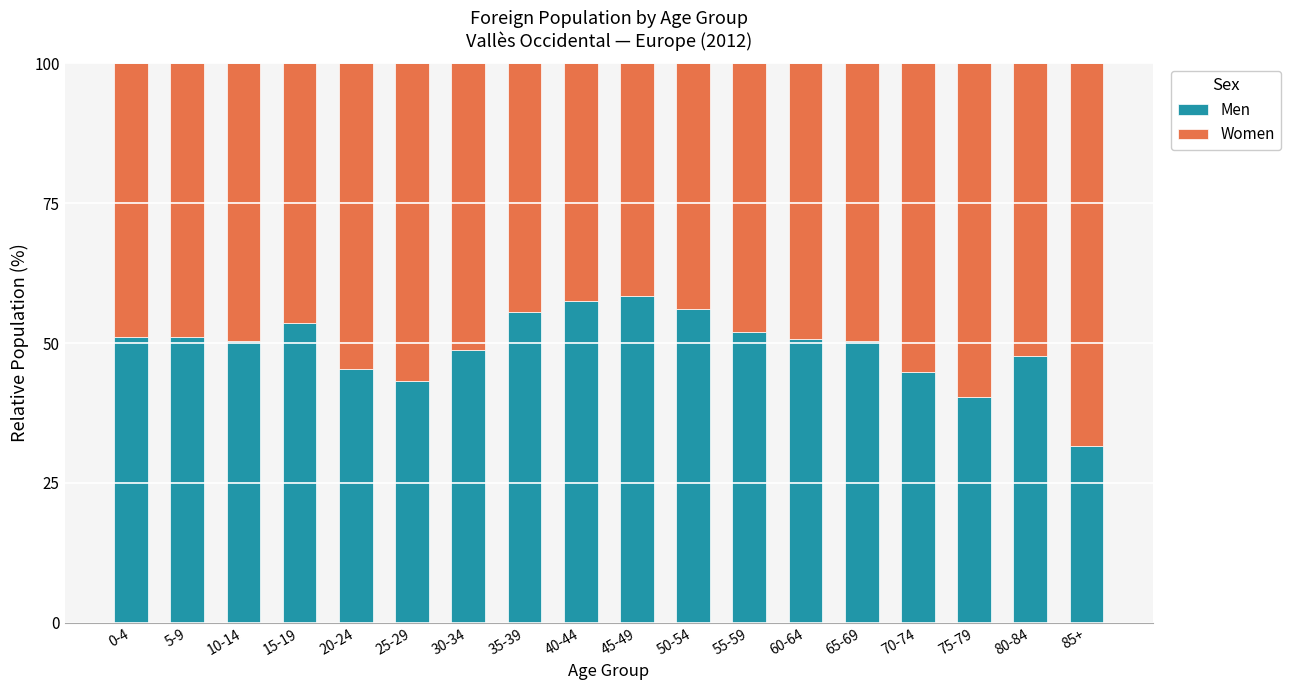

What is the total value across all series at 20-24?

100.0